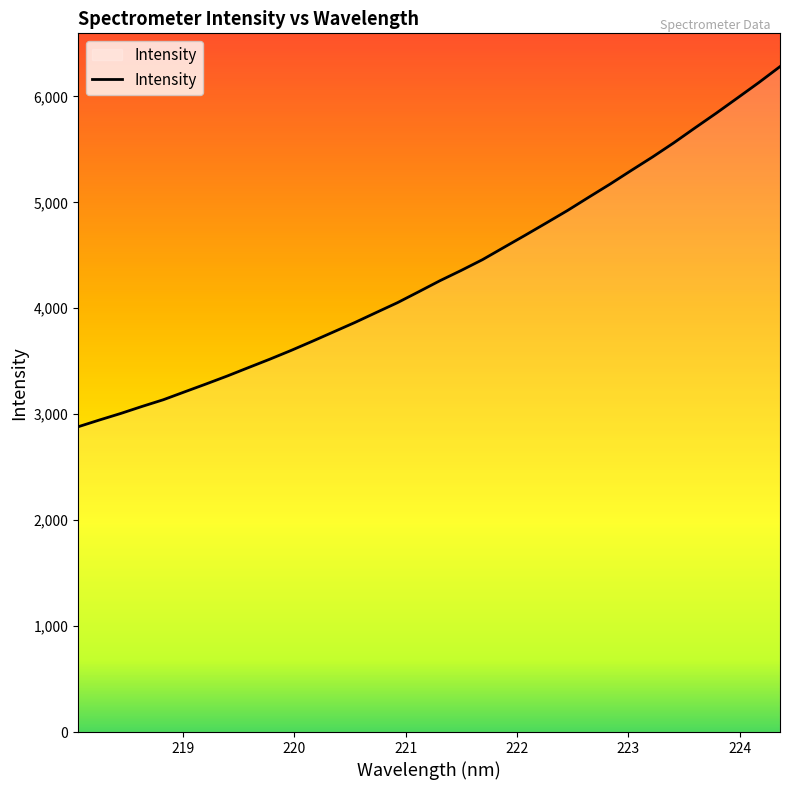

What is the greatest value displayed?

6281.3